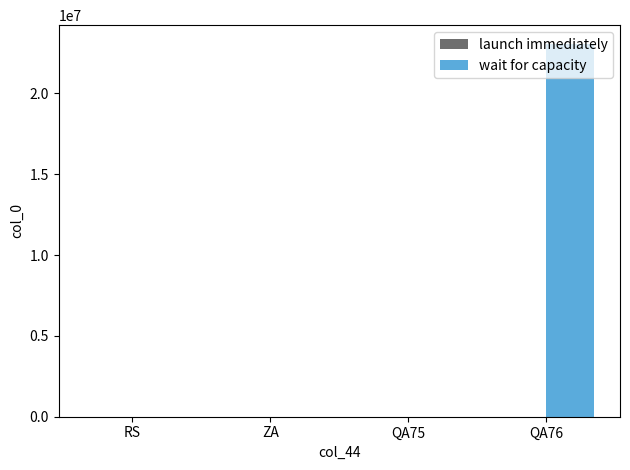

What is the maximum value shown in the chart?

23070245